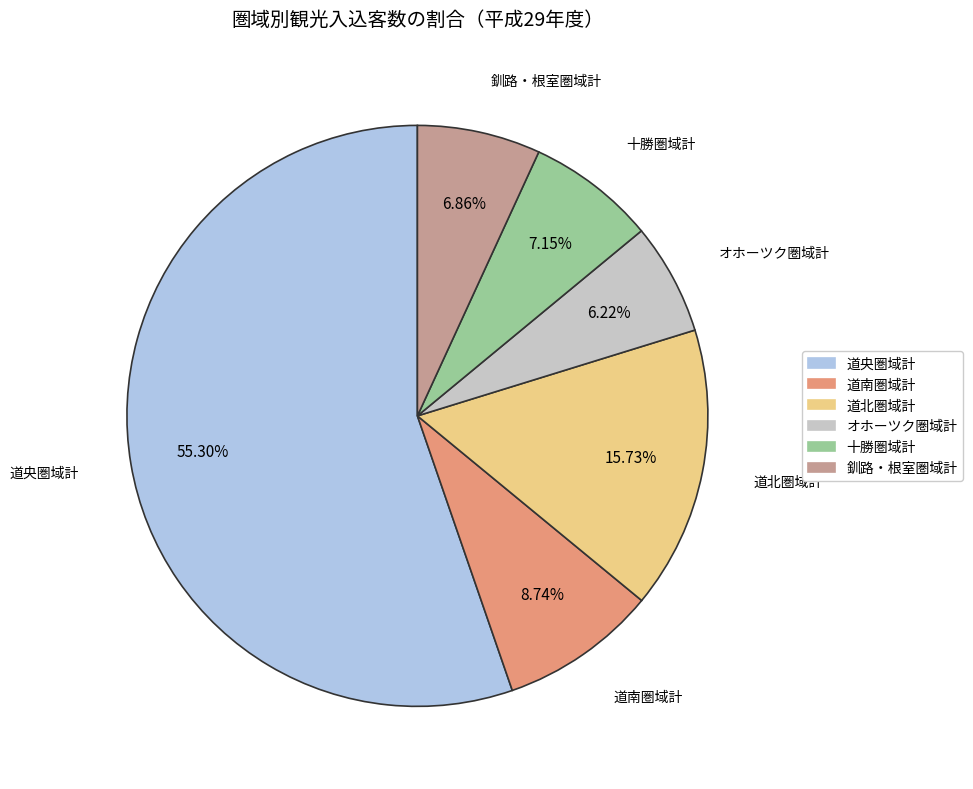

True or false: 道南圏域計 accounts for 9% of the total.

True